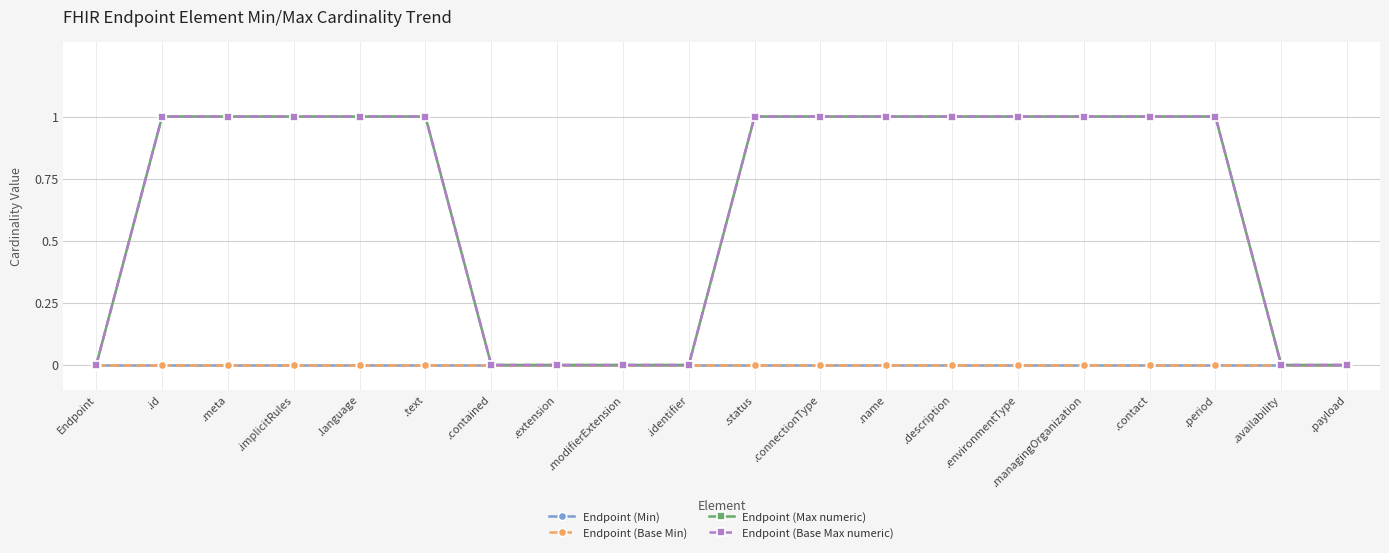

True or false: Endpoint (Base Min) has more than 2 interior local peaks.

False